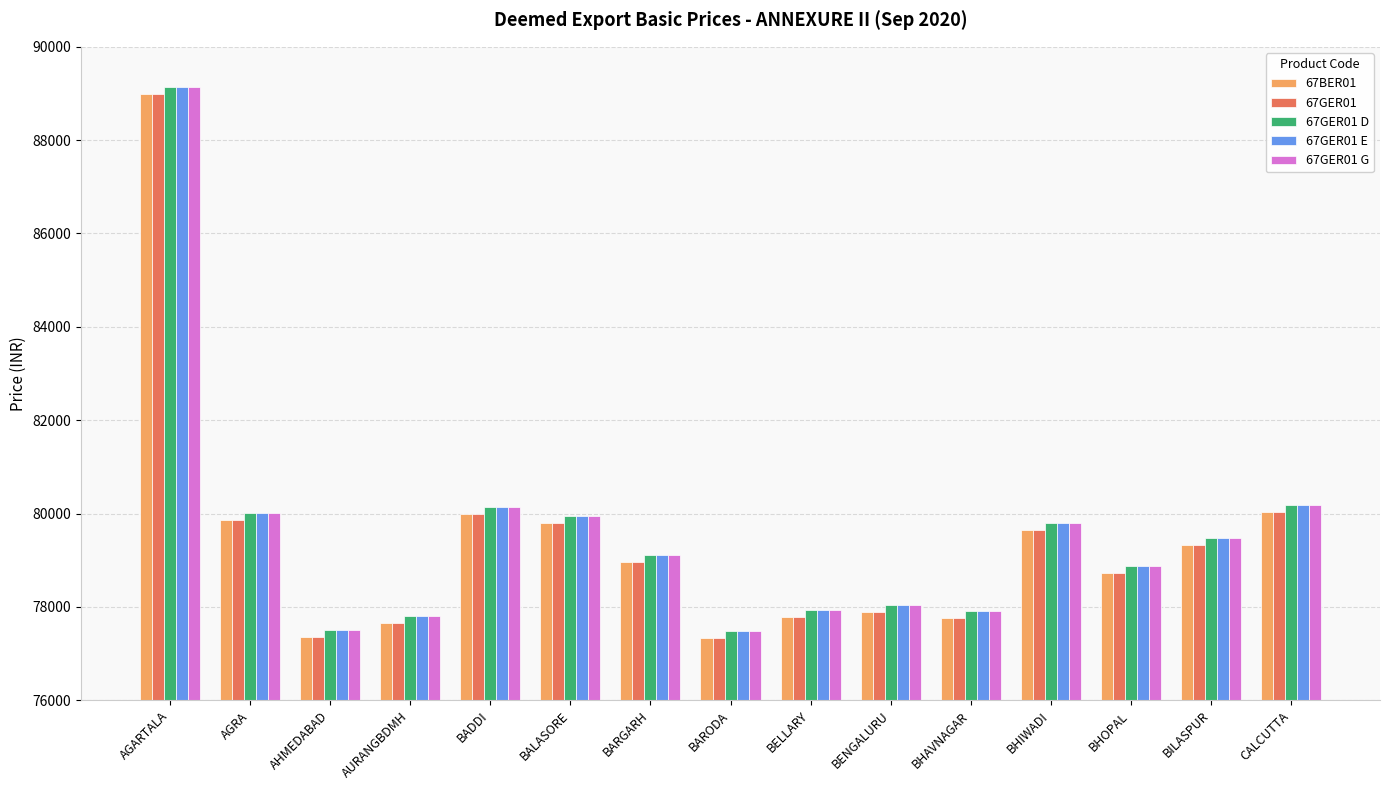

What is the average value of the 67GER01 G series?

79559